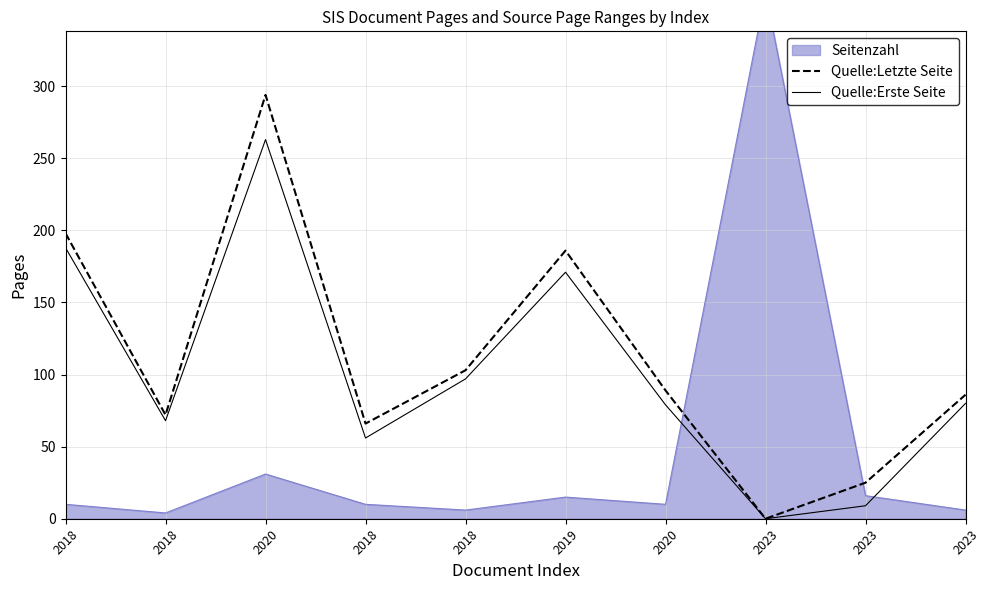

How many lines are shown in the chart?

2